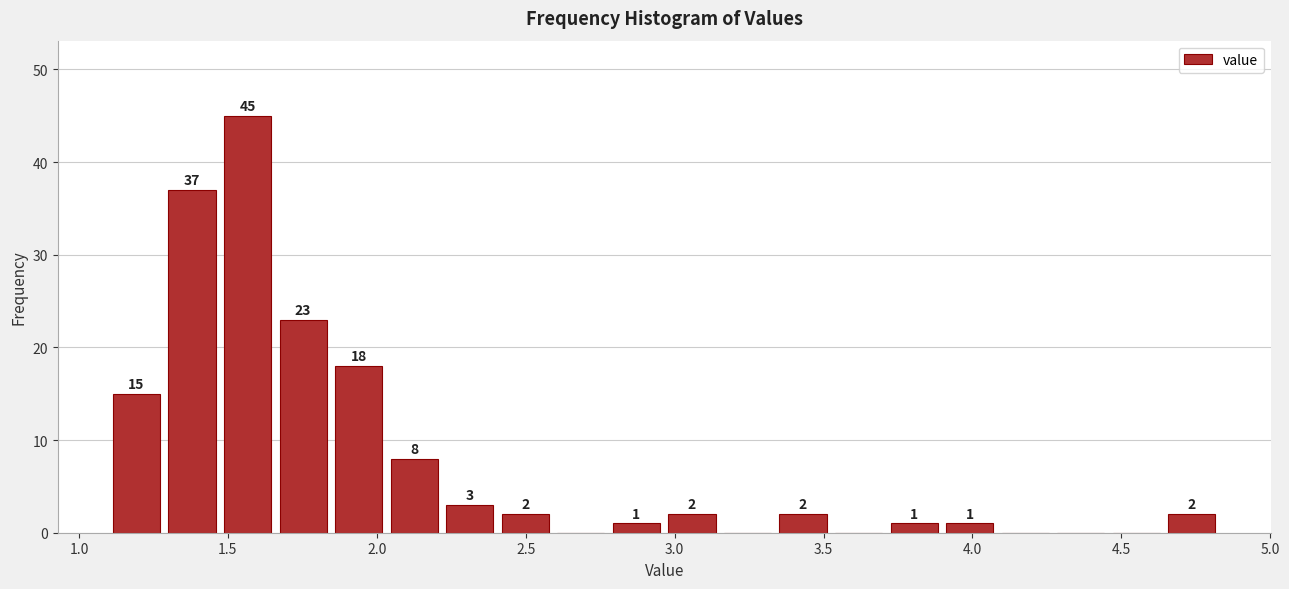

Around what value on the x-axis is the tallest bar? Give the approximate position of its centre, as read against the axis.

1.55